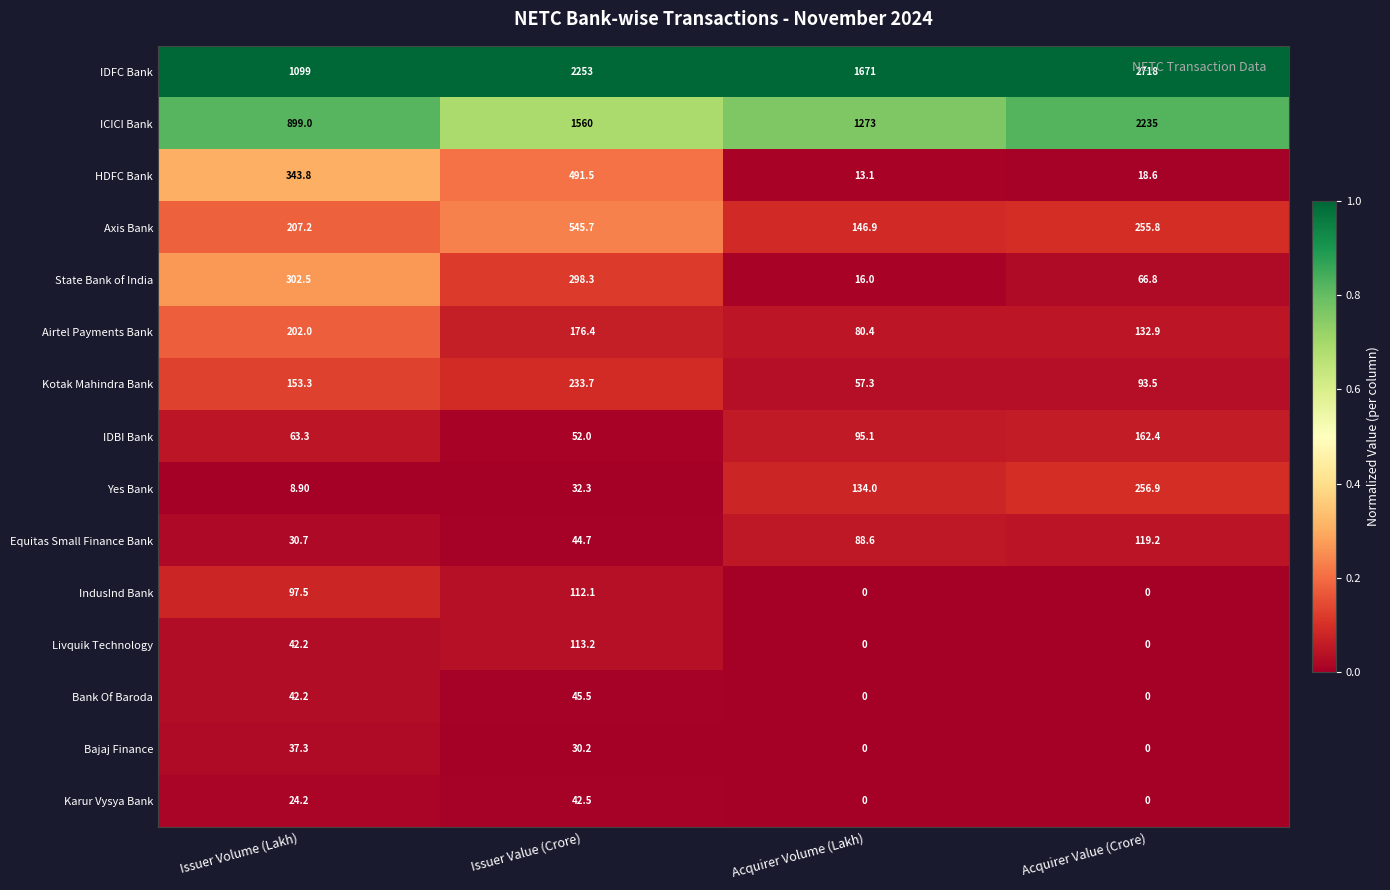

Which series has the largest range (max minus min)?

IDFC Bank